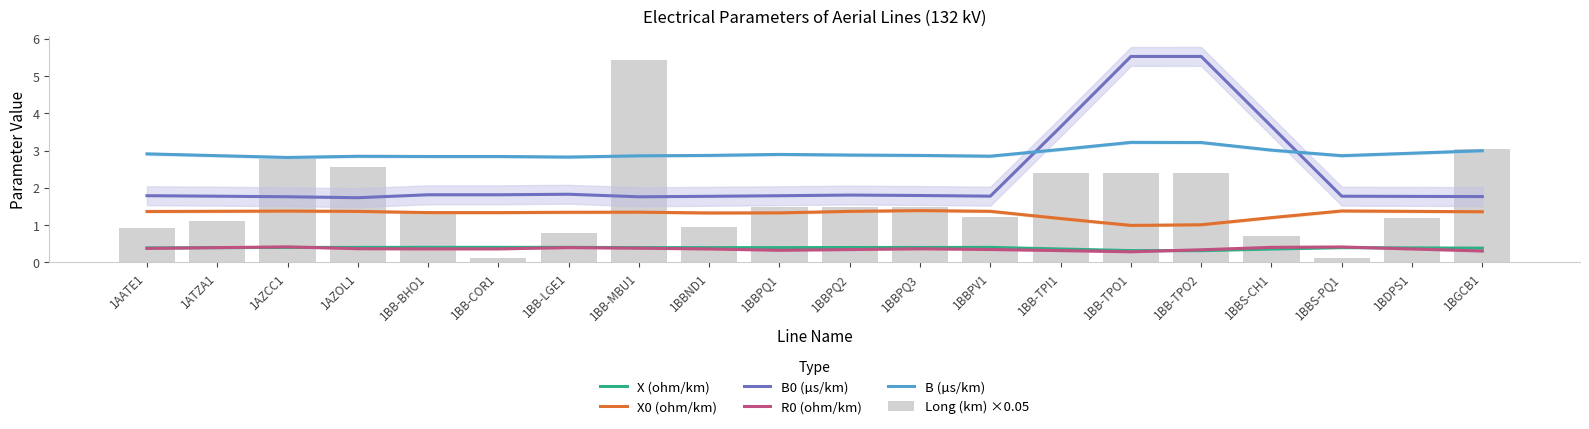

What is the value of the B (µs/km) bar at the 1st from the left?

2.9